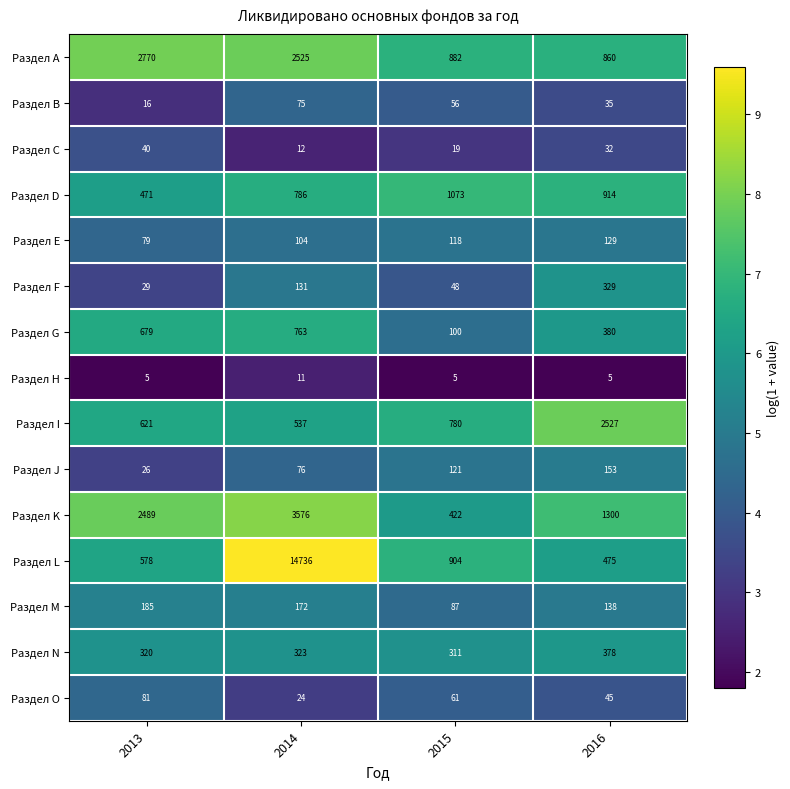

What is the sum of all Раздел M values?

582